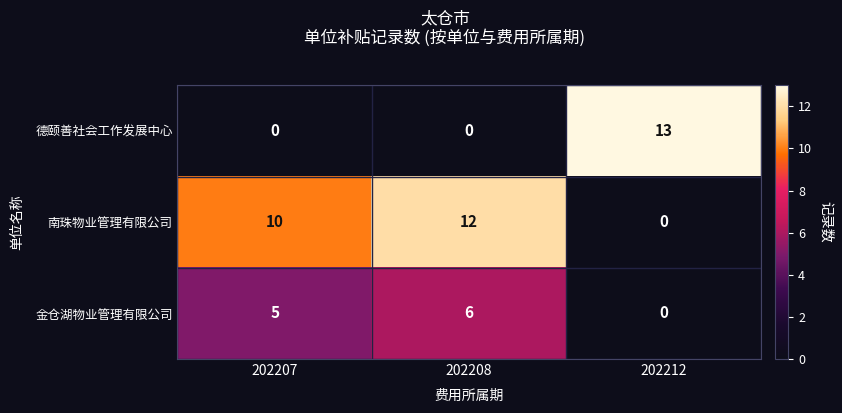

At which category does the chart reach its peak across all series?

202212